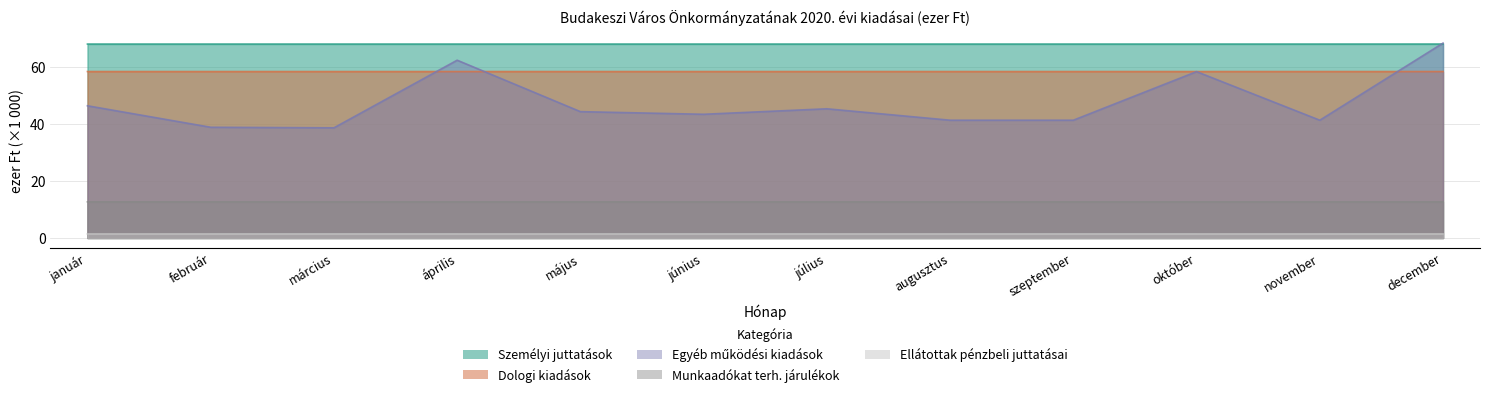

Which series changed the most between január and augusztus?

Egyéb működési kiadások